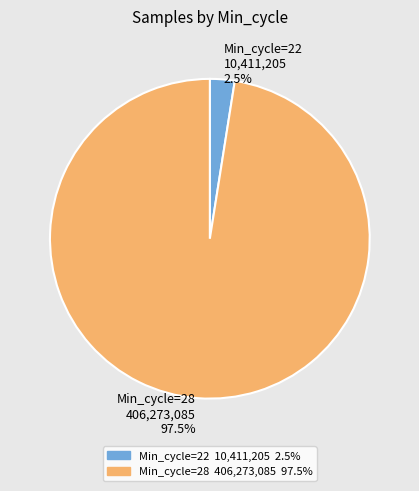

Rank the categories by value from highest to lowest.

Min_cycle=28 406,273,085 97.5%, Min_cycle=22 10,411,205 2.5%